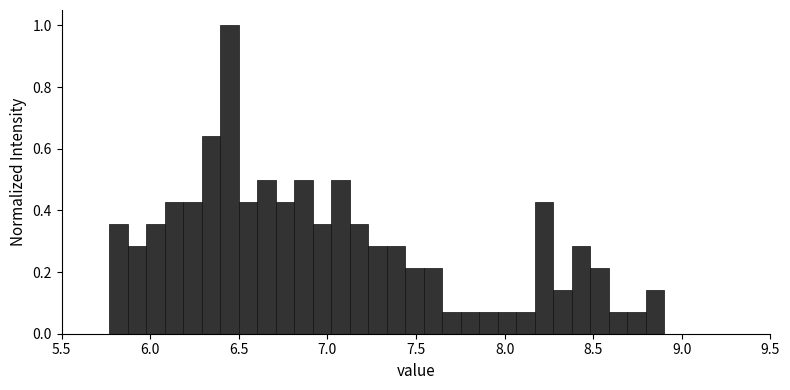

Read against the x-axis, roughly where is the centre of the tallest bar?

6.45